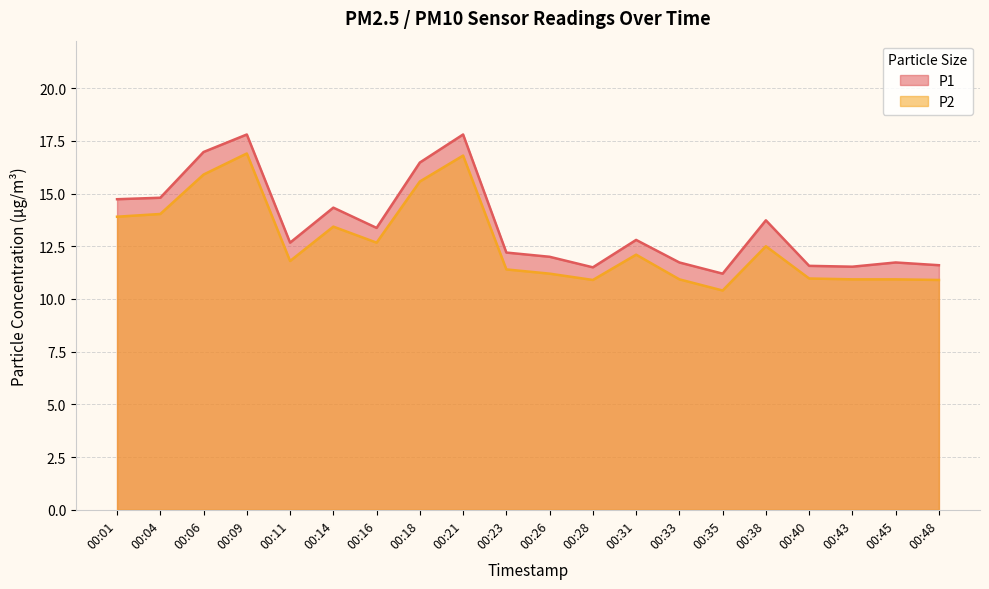

How many data points in P2 are above 12?

10